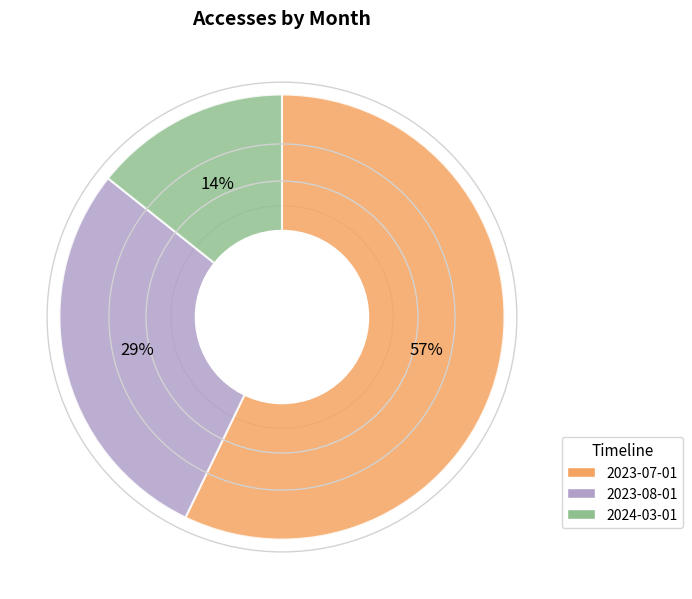

To the nearest percent, what is the difference between the largest and smallest slice percentages?

43%